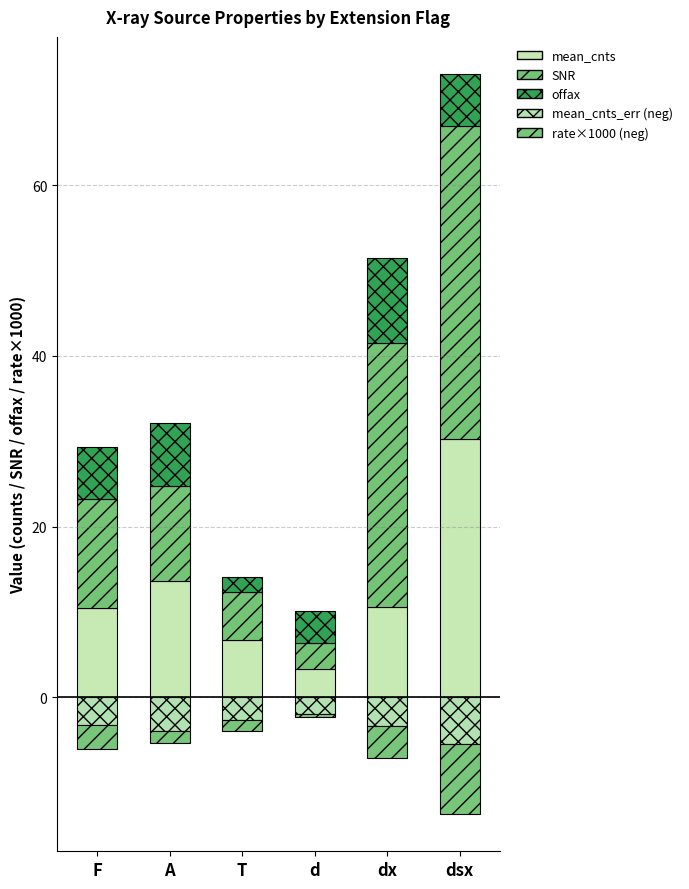

How many bars are there in each group?

5